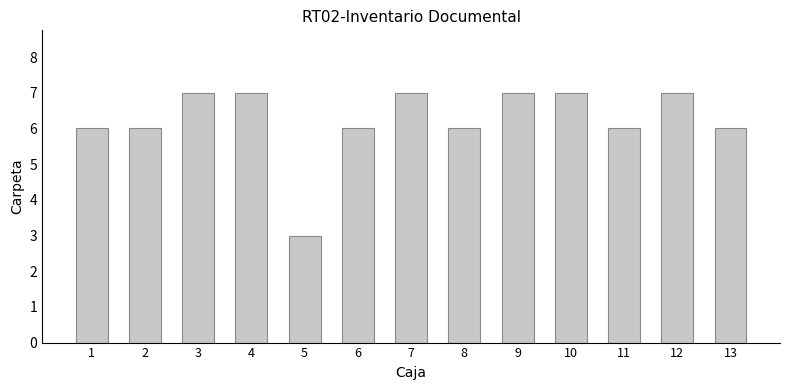

What is the value of the 6th bar from the left?

6